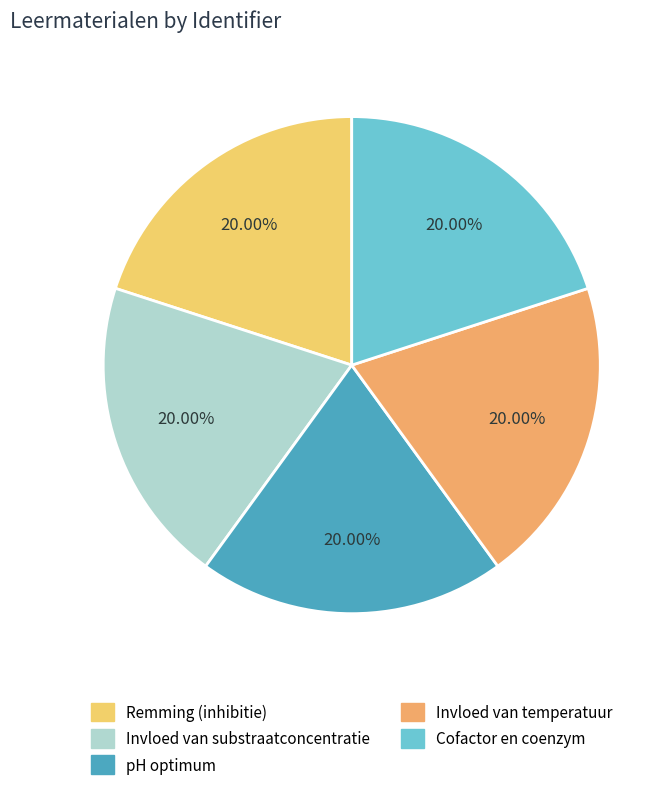

Does any single category account for the majority?

No